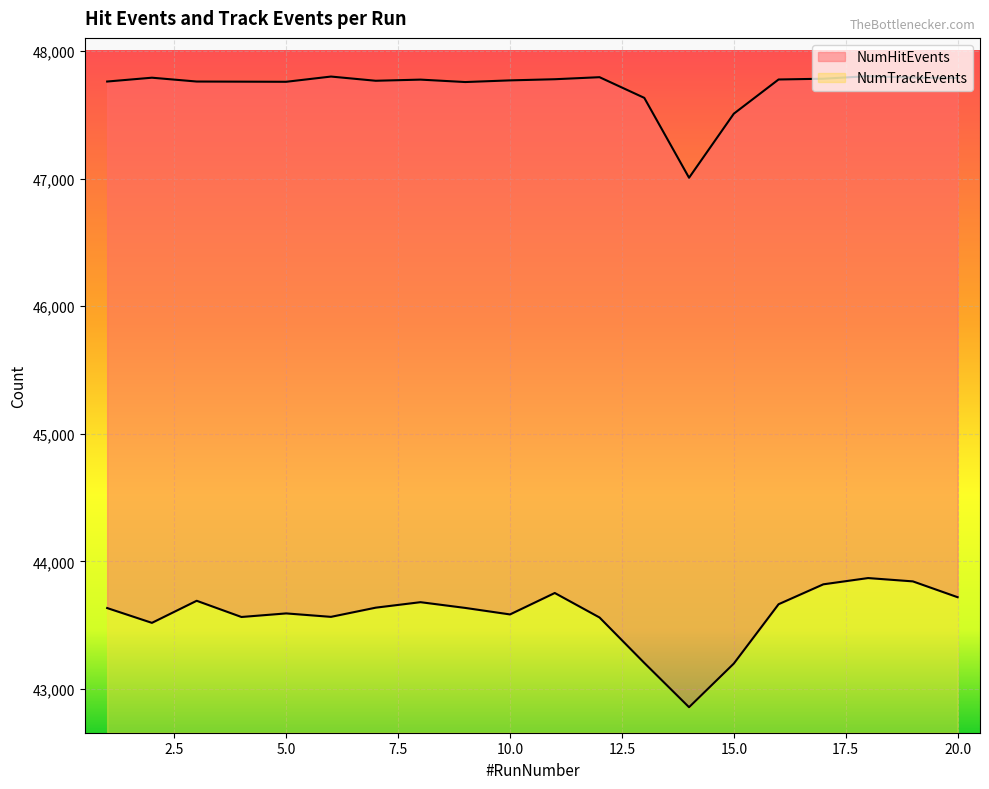

Reading left to right, extract all data points from this chart.

NumHitEvents: 1=47761	2=47791	3=47761	4=47760	5=47759	6=47800	7=47767	8=47776	9=47757	10=47770	11=47779	12=47795	13=47633	14=47007	15=47509	16=47777	17=47783	18=47803	19=47792	20=47789
NumTrackEvents: 1=43635	2=43519	3=43692	4=43565	5=43593	6=43566	7=43638	8=43681	9=43636	10=43585	11=43753	12=43561	13=43205	14=42858	15=43200	16=43665	17=43821	18=43870	19=43844	20=43720